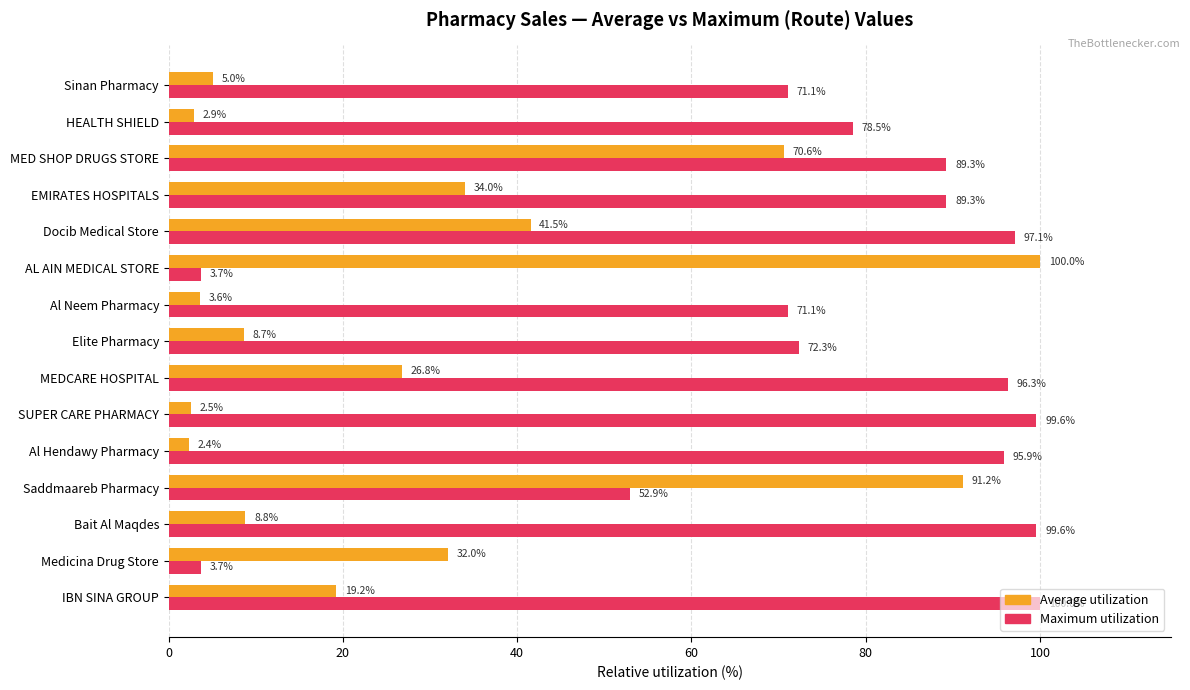

List the series in order of their overall mean, lowest first.

Average utilization, Maximum utilization